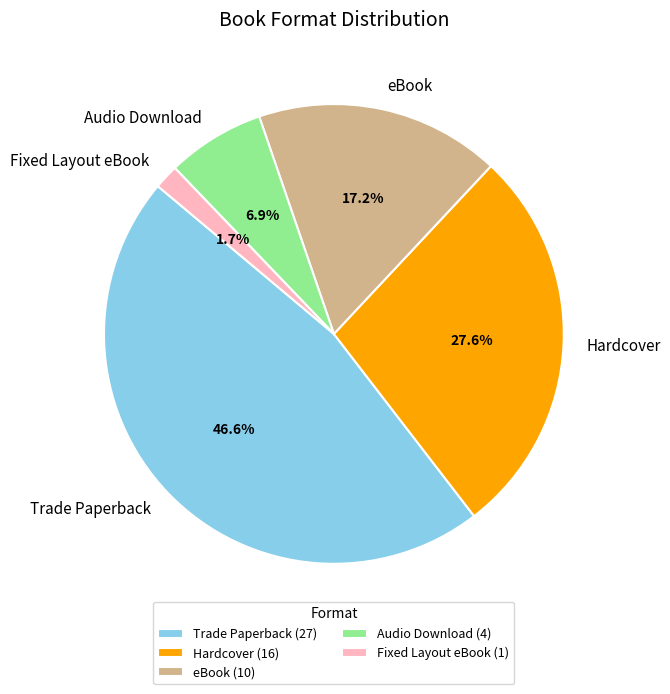

To the nearest percent, what is the combined percentage of Trade Paperback and Hardcover?

74%